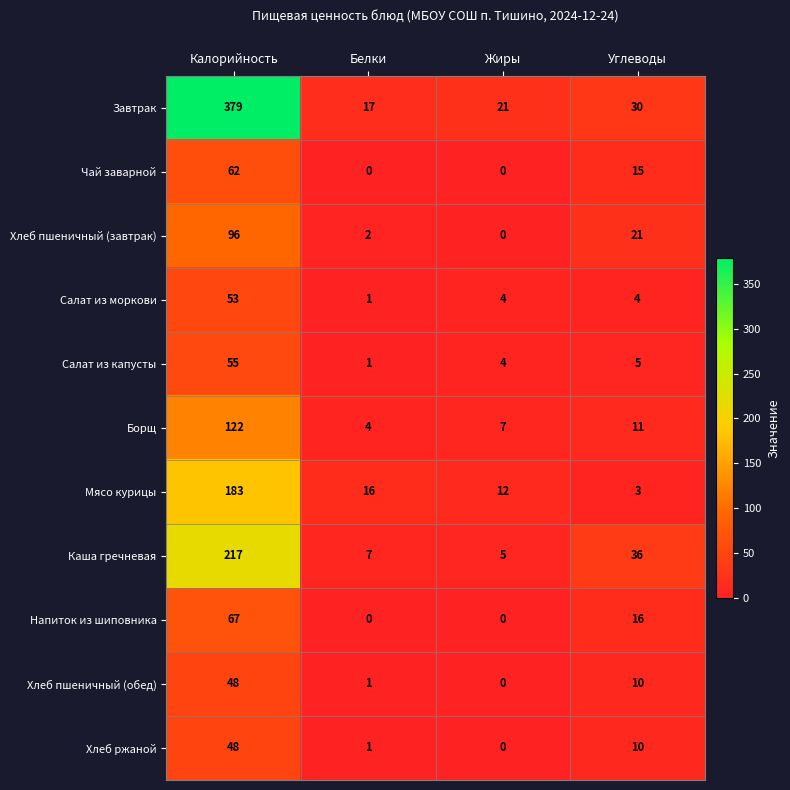

What is the approximate value of Салат из моркови at Калорийность, to the nearest 5?

55